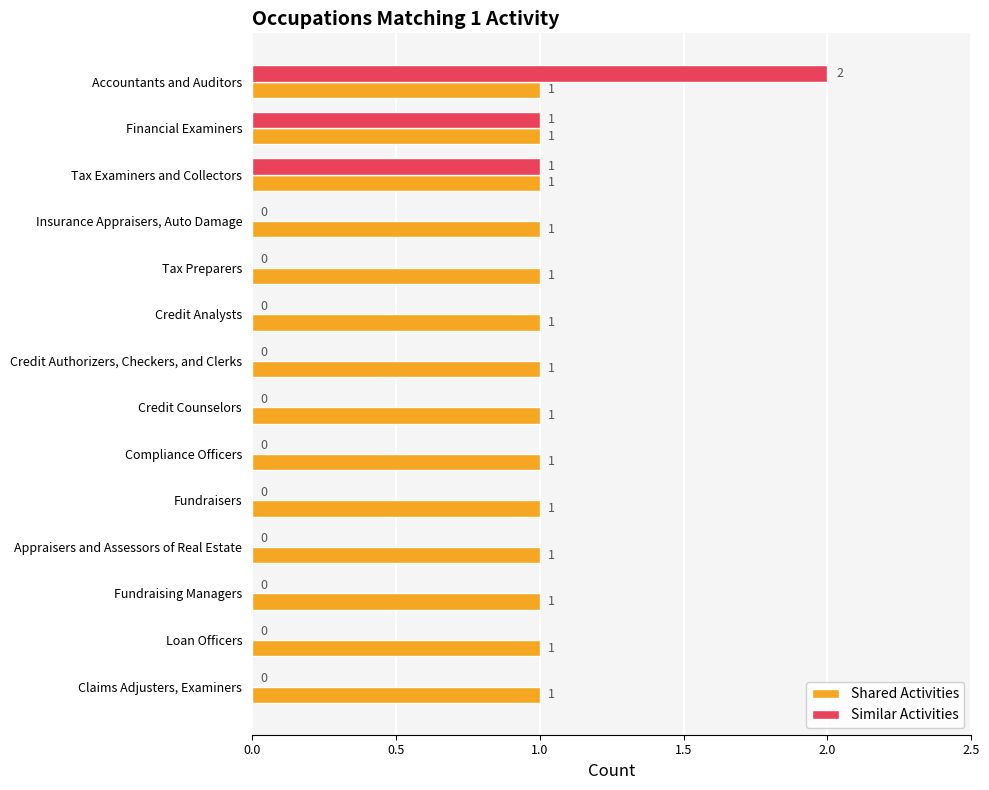

Which label corresponds to the largest value in the chart?

Accountants and Auditors